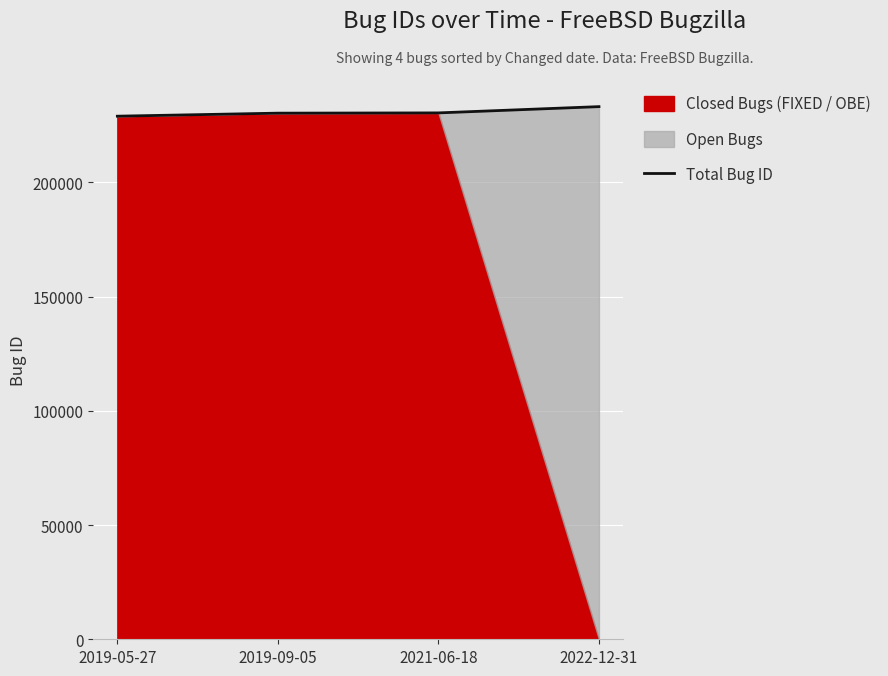

How many values are below 230355?

2